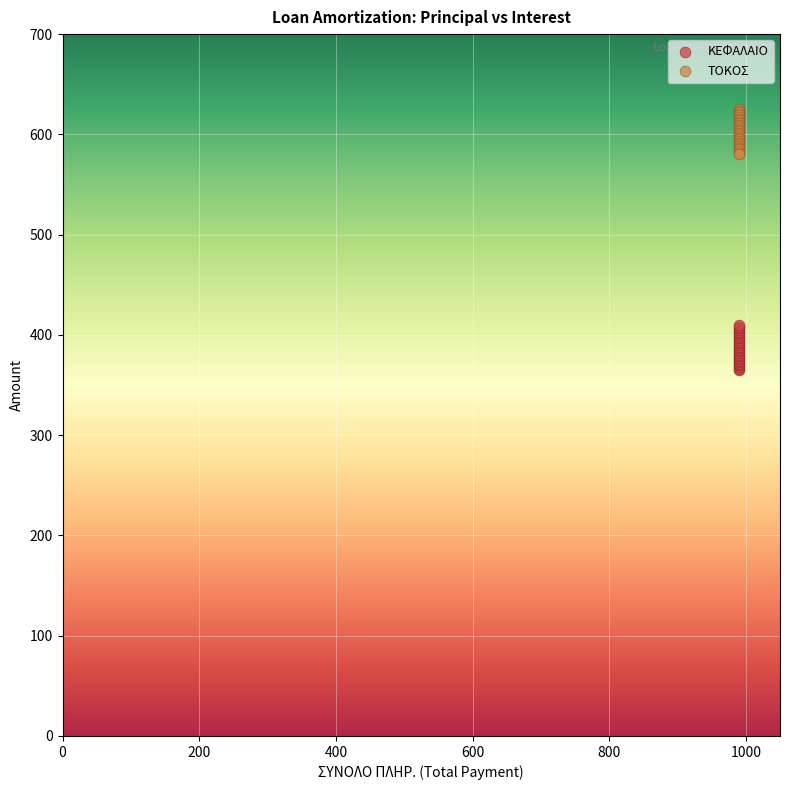

Which series reaches the minimum Y coordinate?

ΚΕΦΑΛΑΙΟ